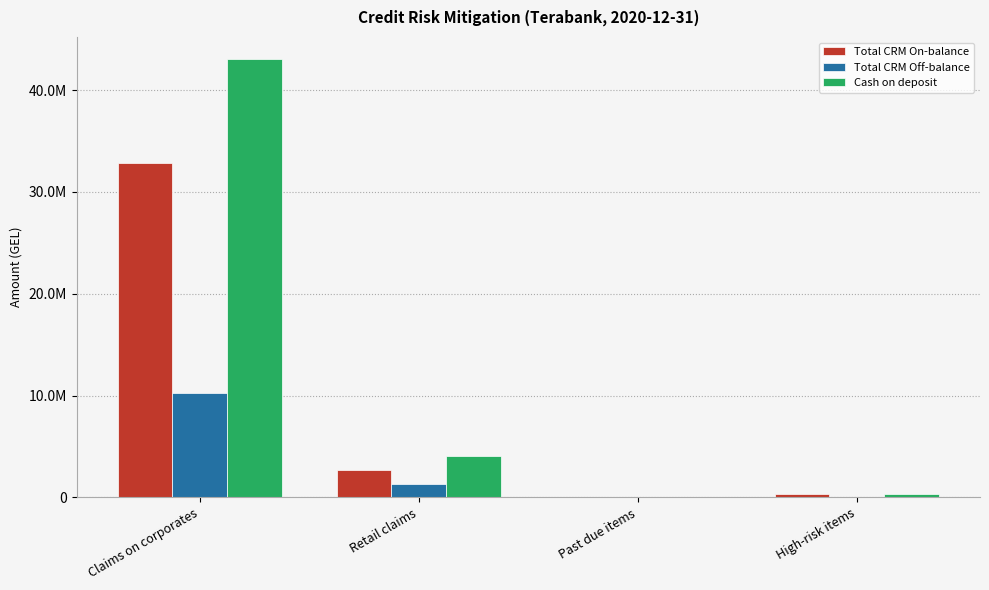

Where does the Total CRM Off-balance series first go above 1337445?

Claims on corporates